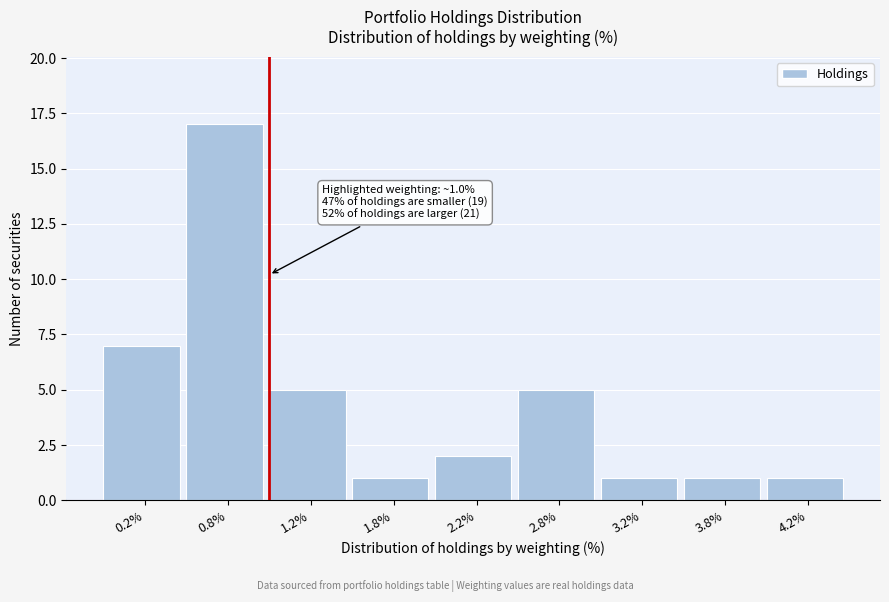

Reading left to right, what are all the values shown in this chart?

7	17	5	1	2	5	1	1	1